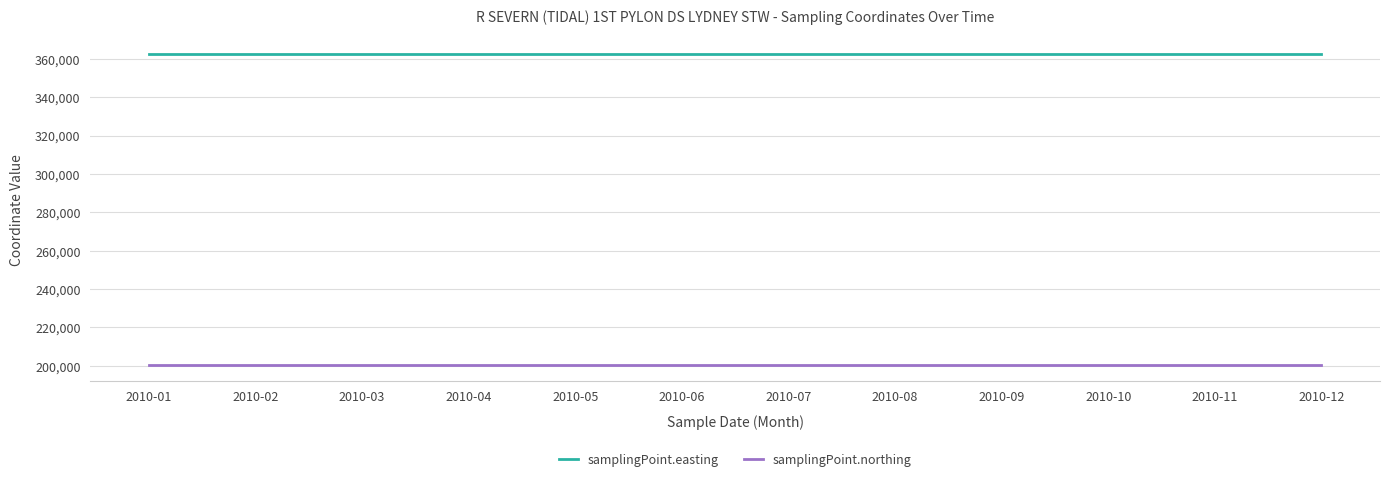

What is the difference between the highest and lowest values at 2010-01?

162450